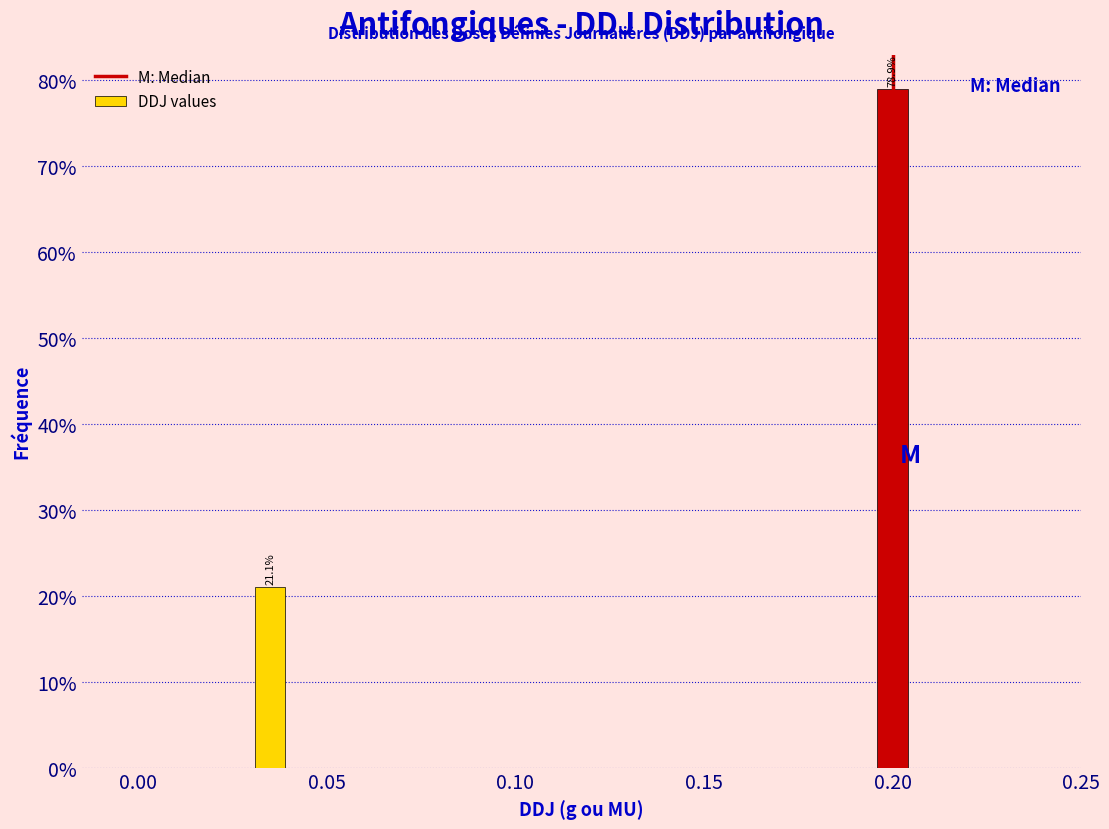

Reading right to left, list all the values displayed in this chart.

0.20=78.9	0.05=21.1